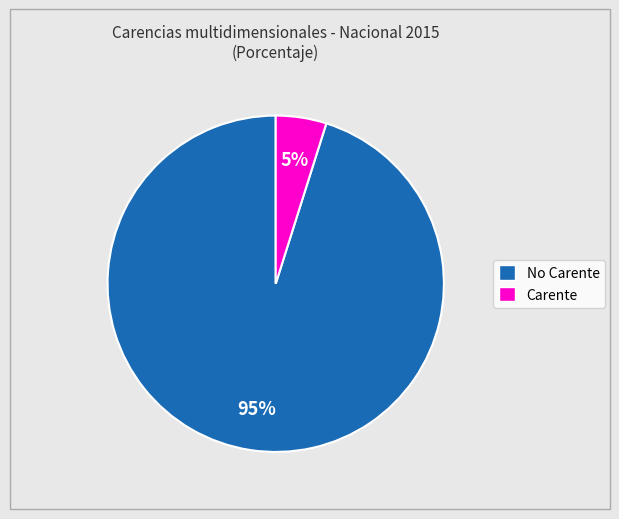

Rank the categories by value from highest to lowest.

No Carente, Carente